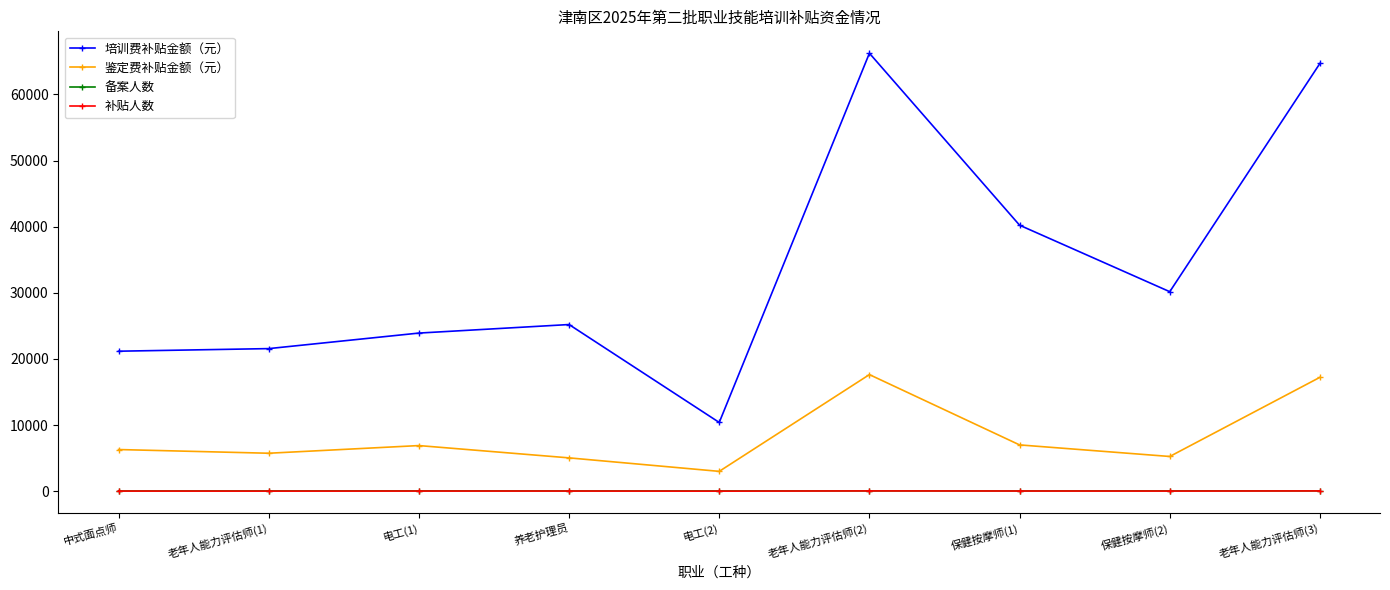

What is the smallest value displayed?

10.0